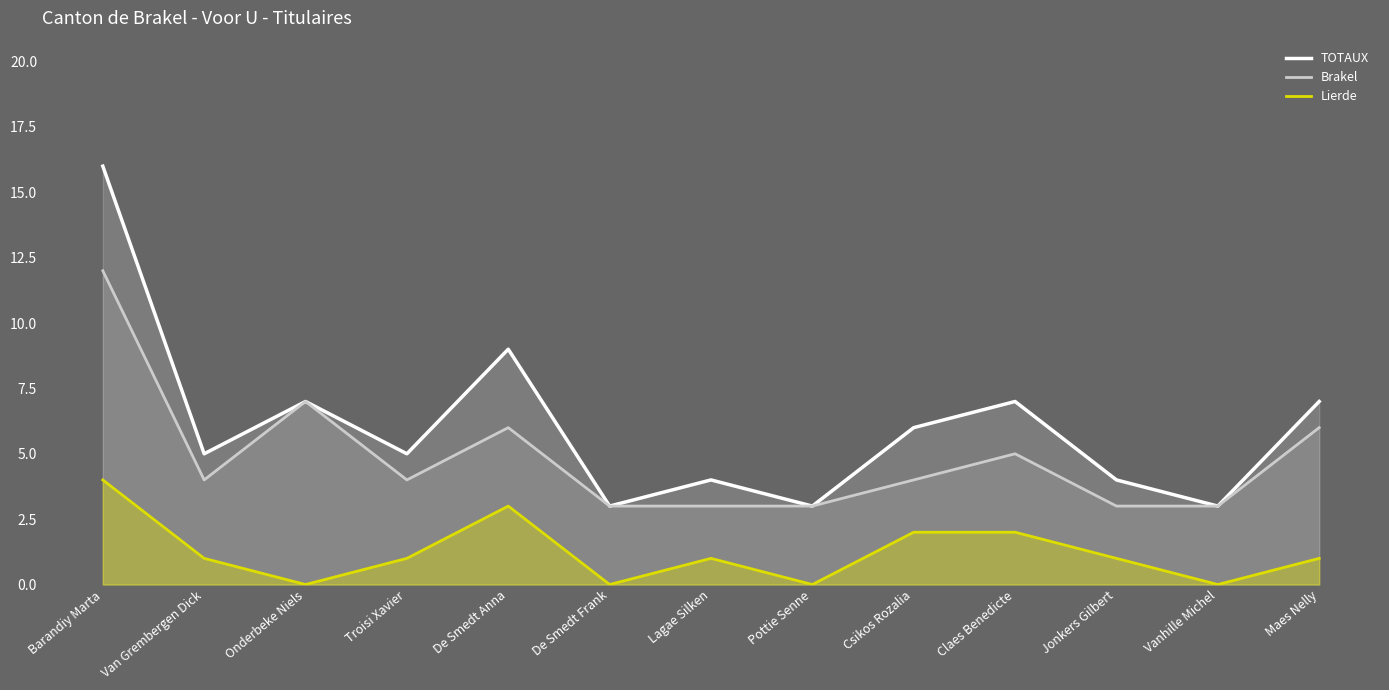

How many values in the TOTAUX series are below 5?

5